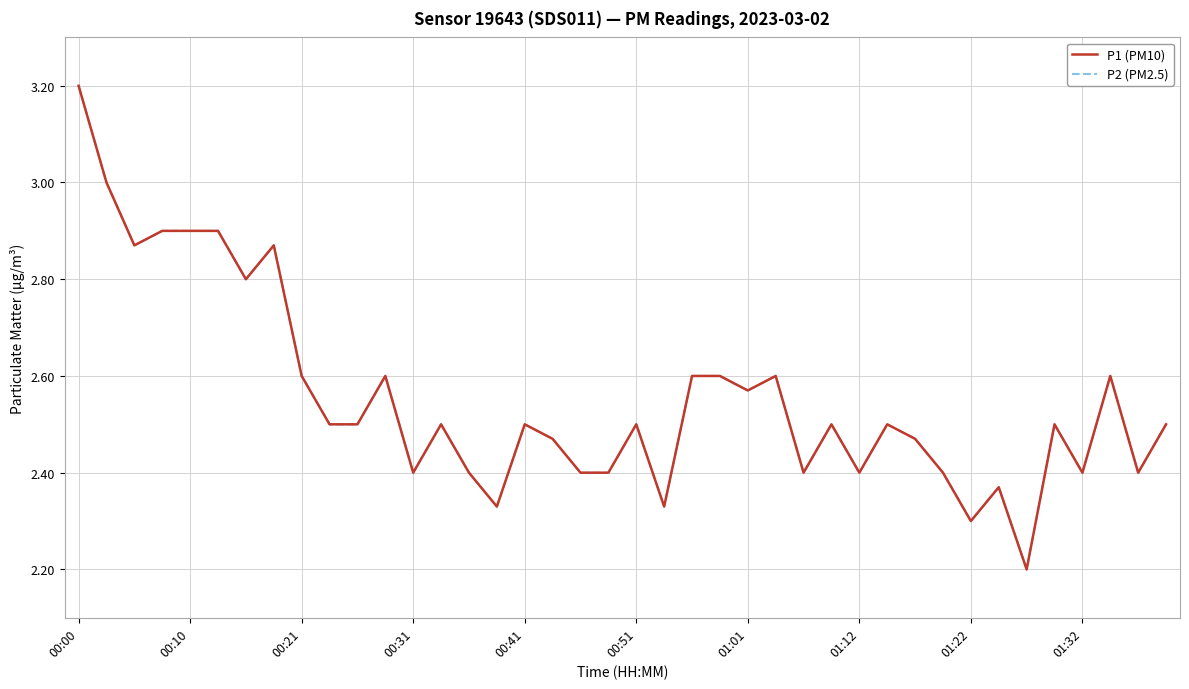

Which series has the widest spread of values?

P1 (PM10)